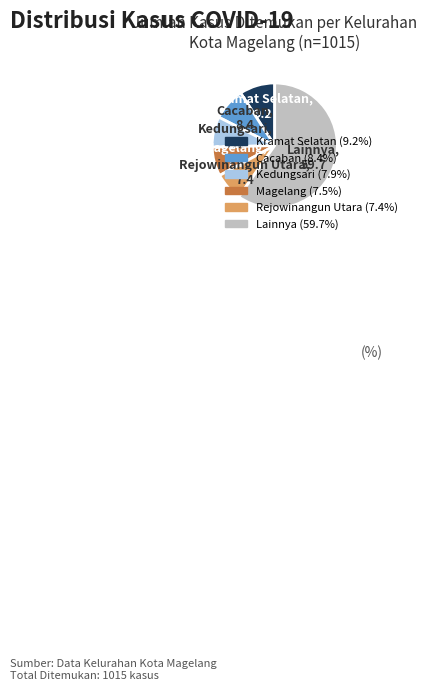

Is there any slice that represents more than half of the pie?

Yes